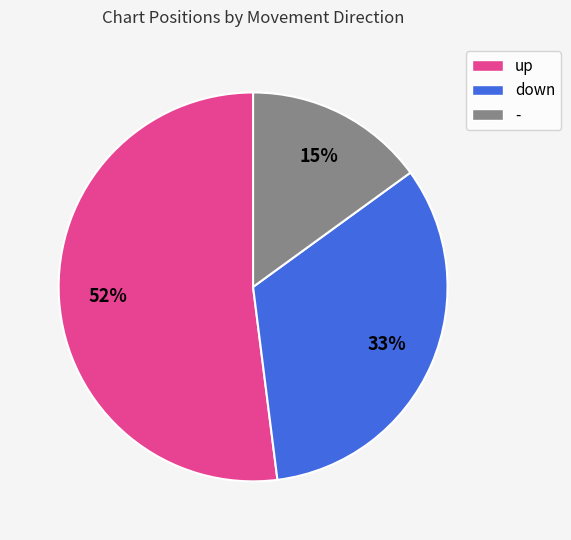

To the nearest percent, what is the difference between the down and - slice percentages?

18%